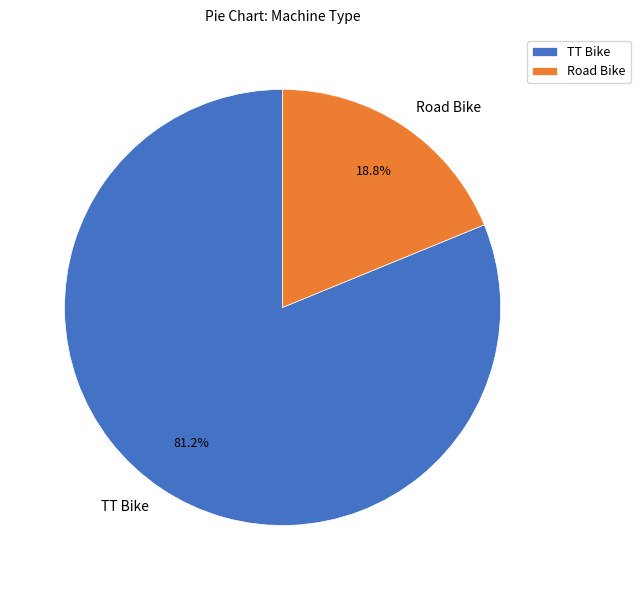

To the nearest percent, what is the difference between the Road Bike and TT Bike slice percentages?

62%